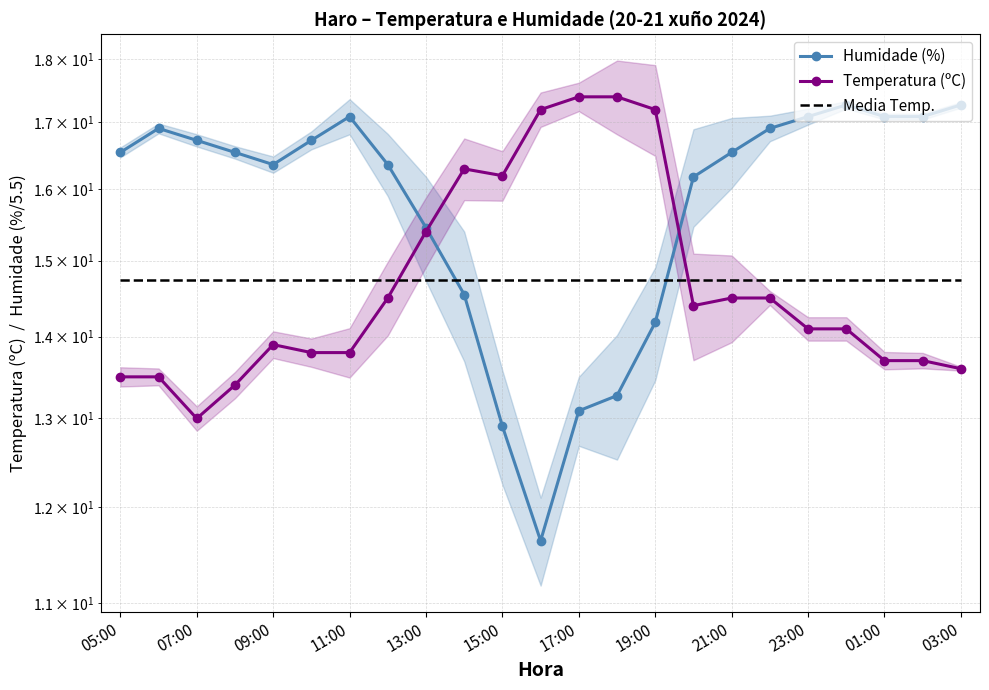

What is the sum of the Media Temp. values at 19 and 21:00?

29.5